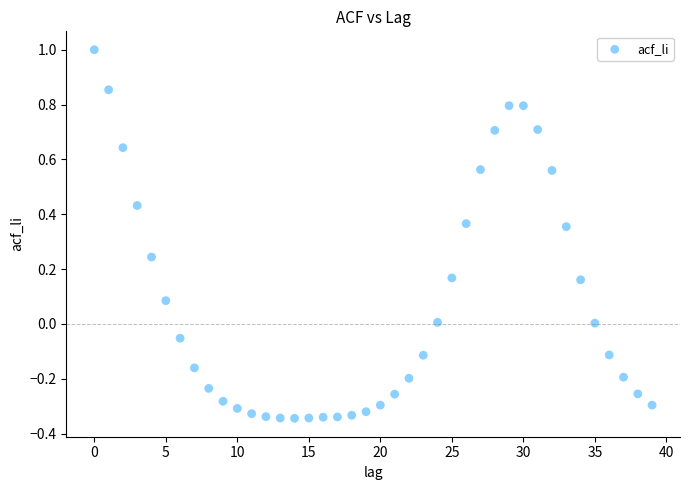

What is the range of Y values (max minus min)?

1.3